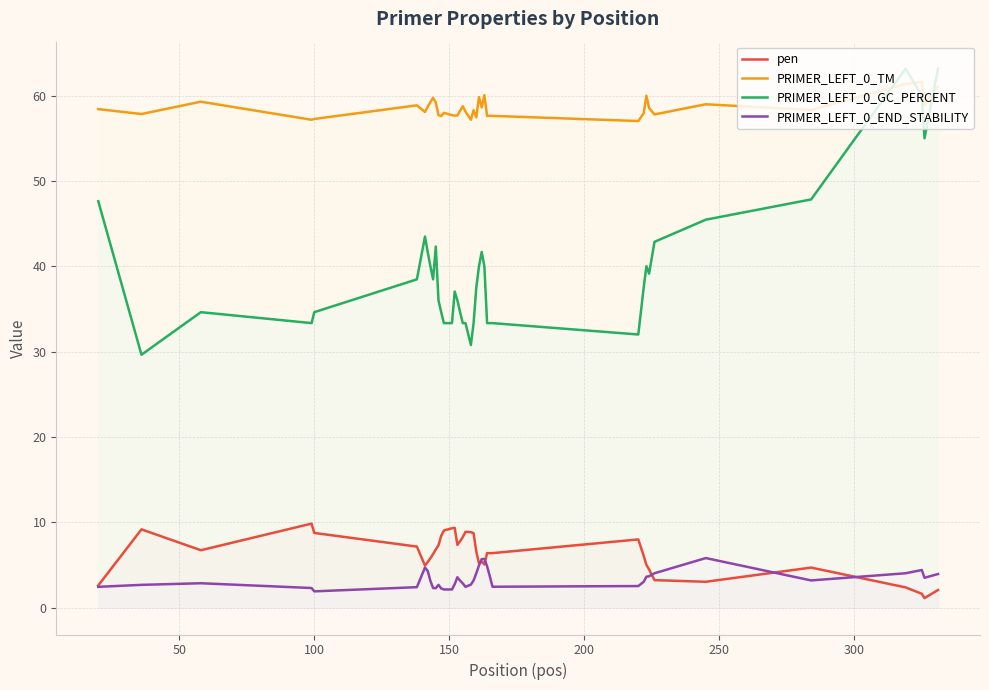

True or false: PRIMER_LEFT_0_END_STABILITY and PRIMER_LEFT_0_TM intersect in this chart.

False